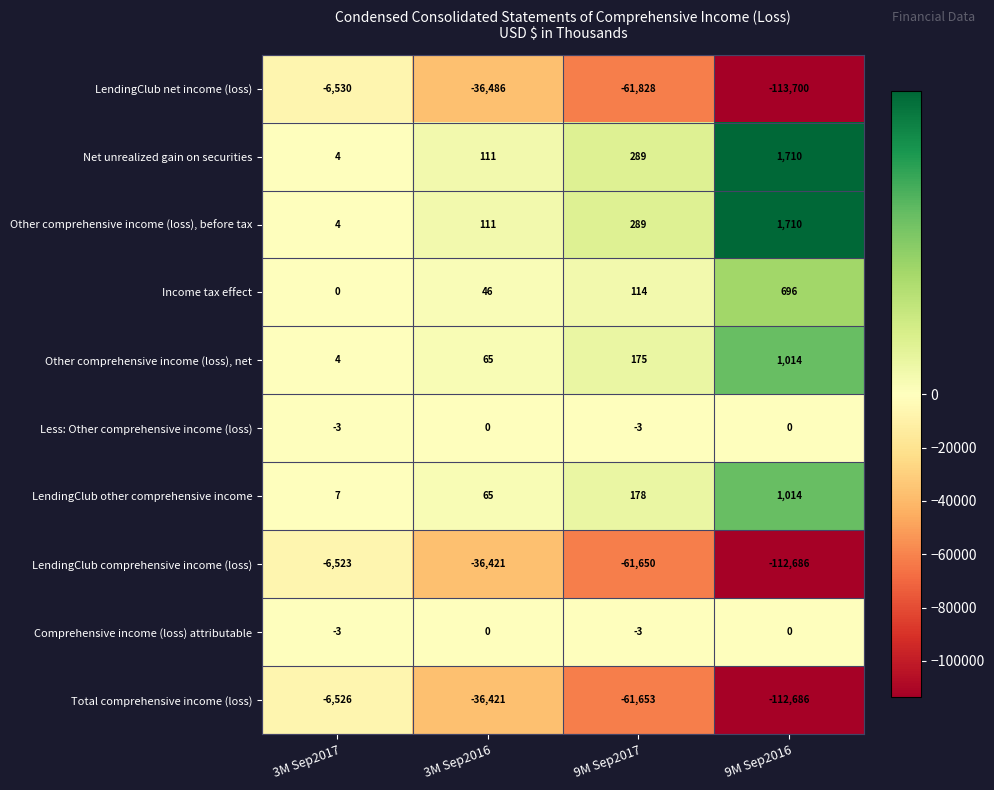

Which series has the widest spread of values?

LendingClub net income (loss)